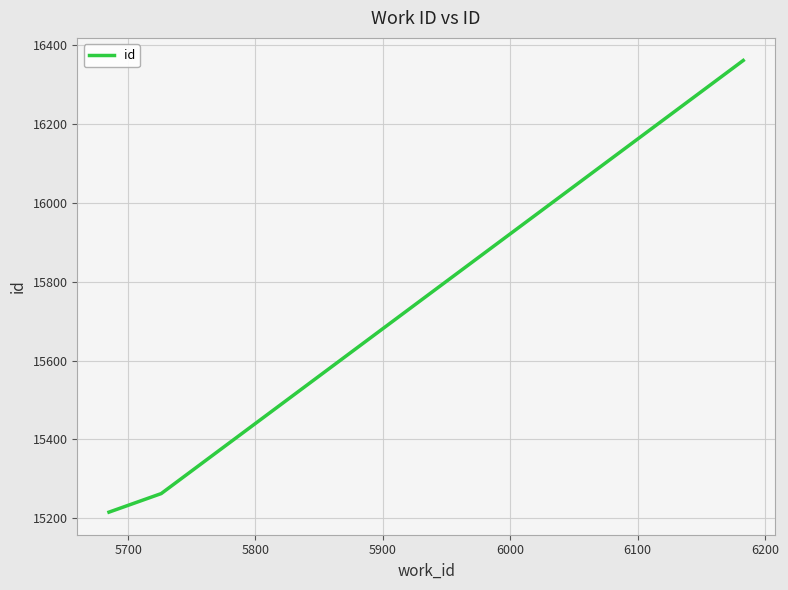

What is the average value?

15613